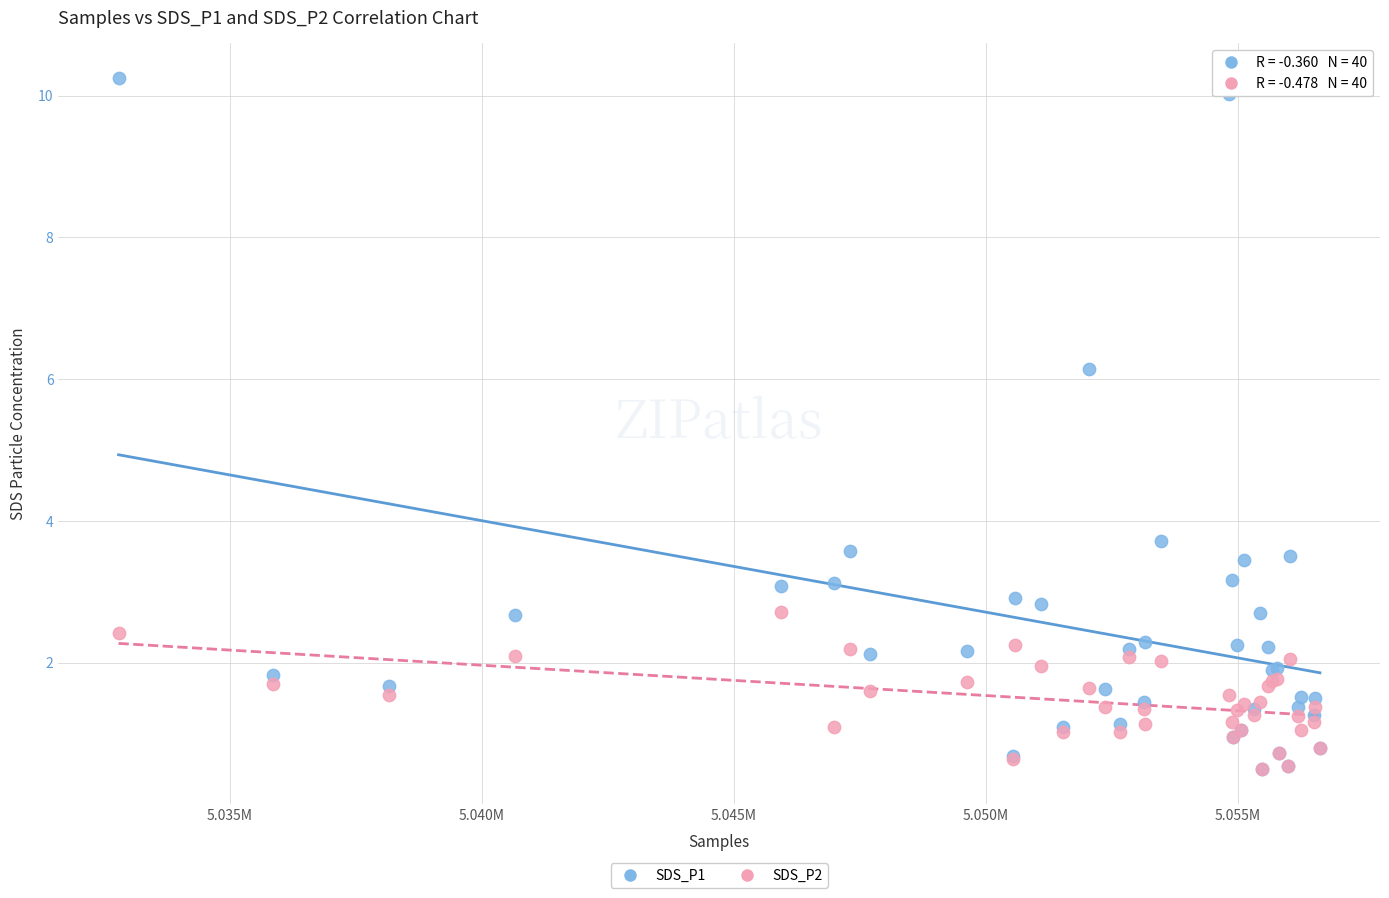

Across all series, what Y value is closest to 5?

6.2